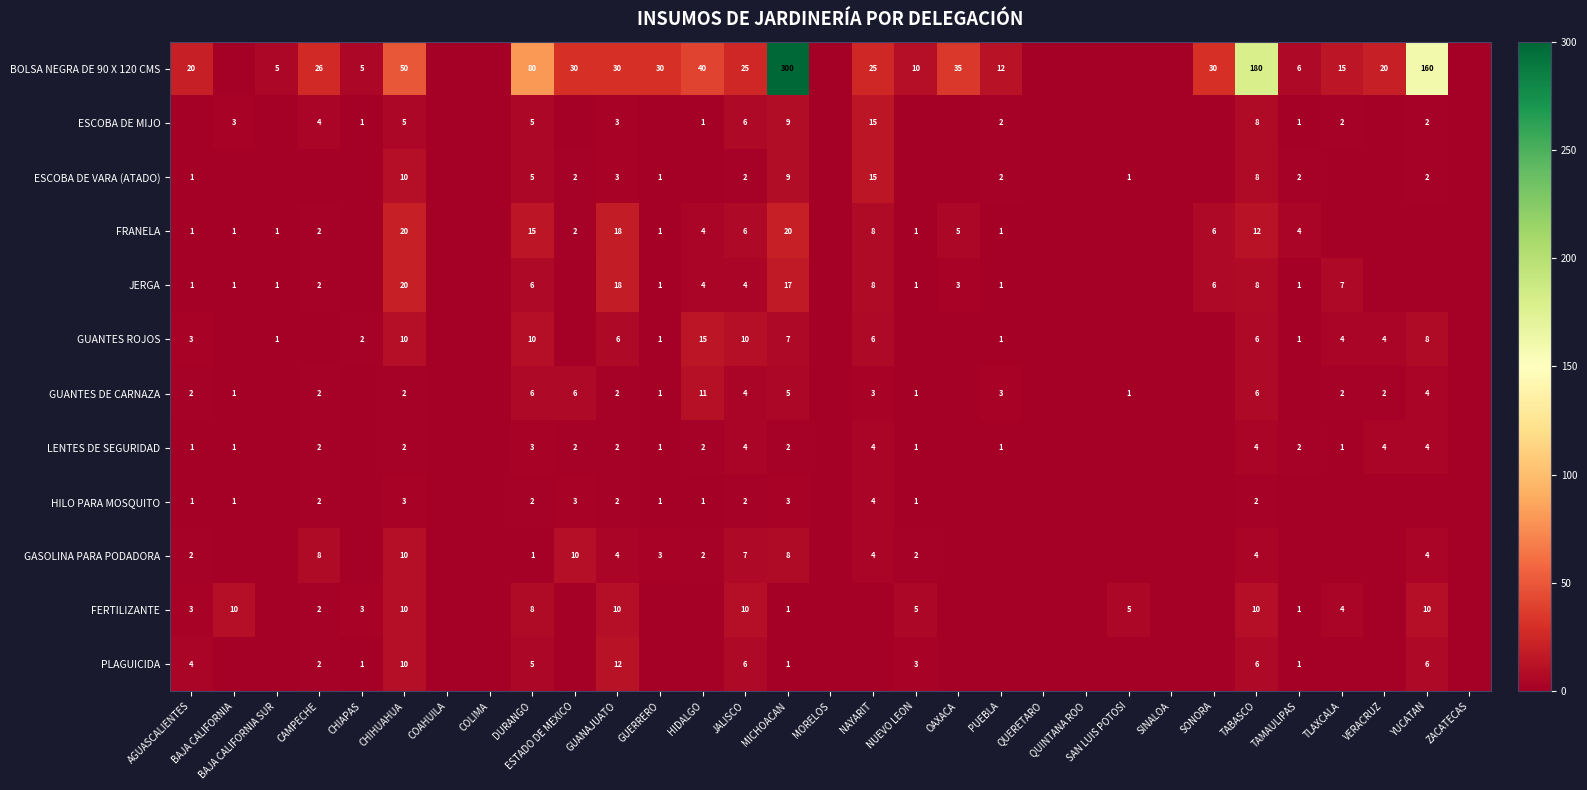

Where is GASOLINA PARA PODADORA nearest to the value 5?

GUANAJUATO